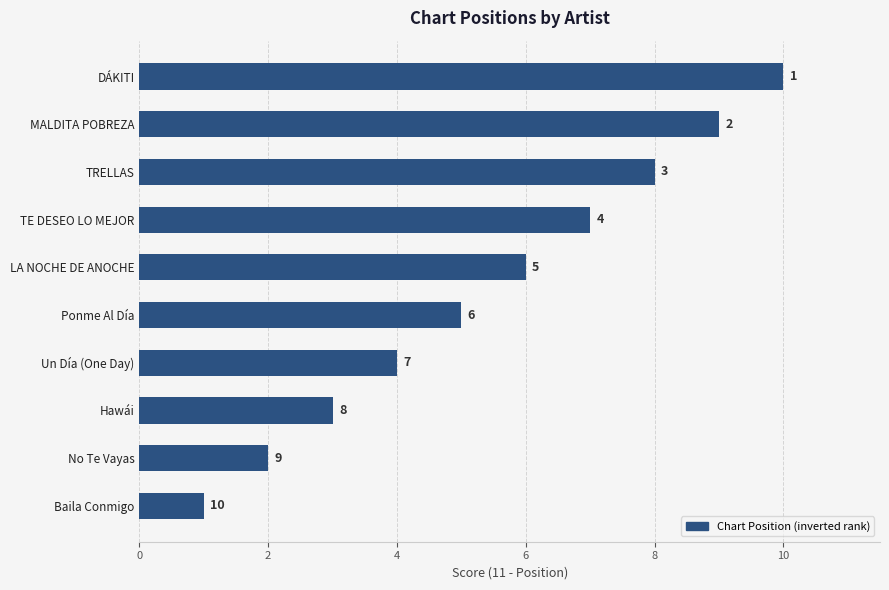

What is the sum of all values?

55